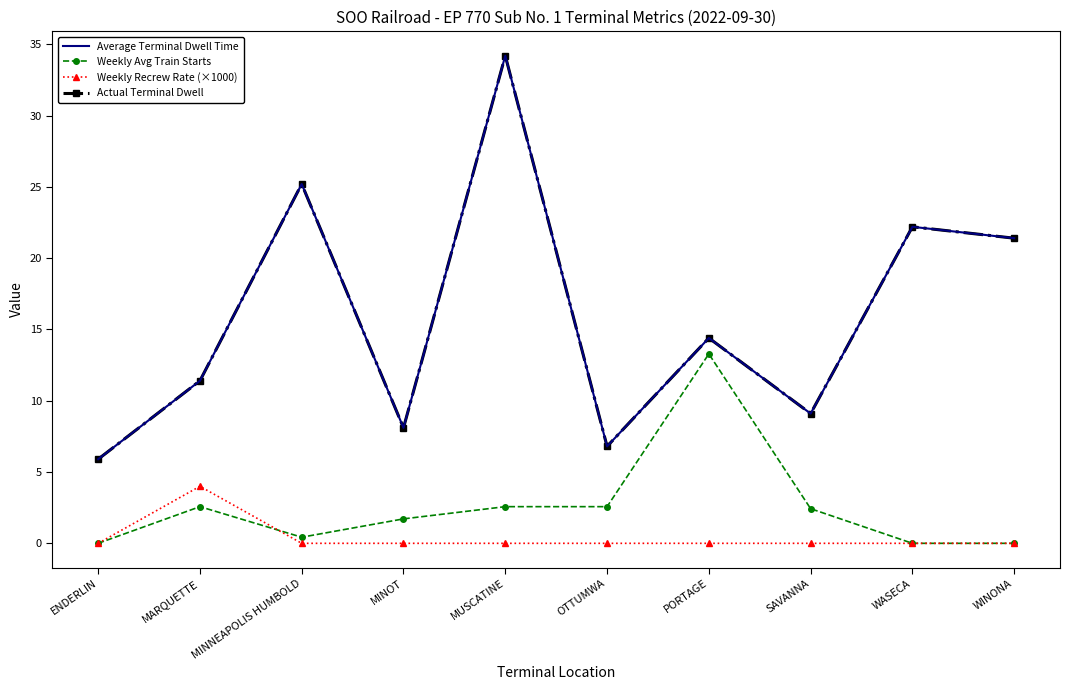

How many series are shown in this chart?

4